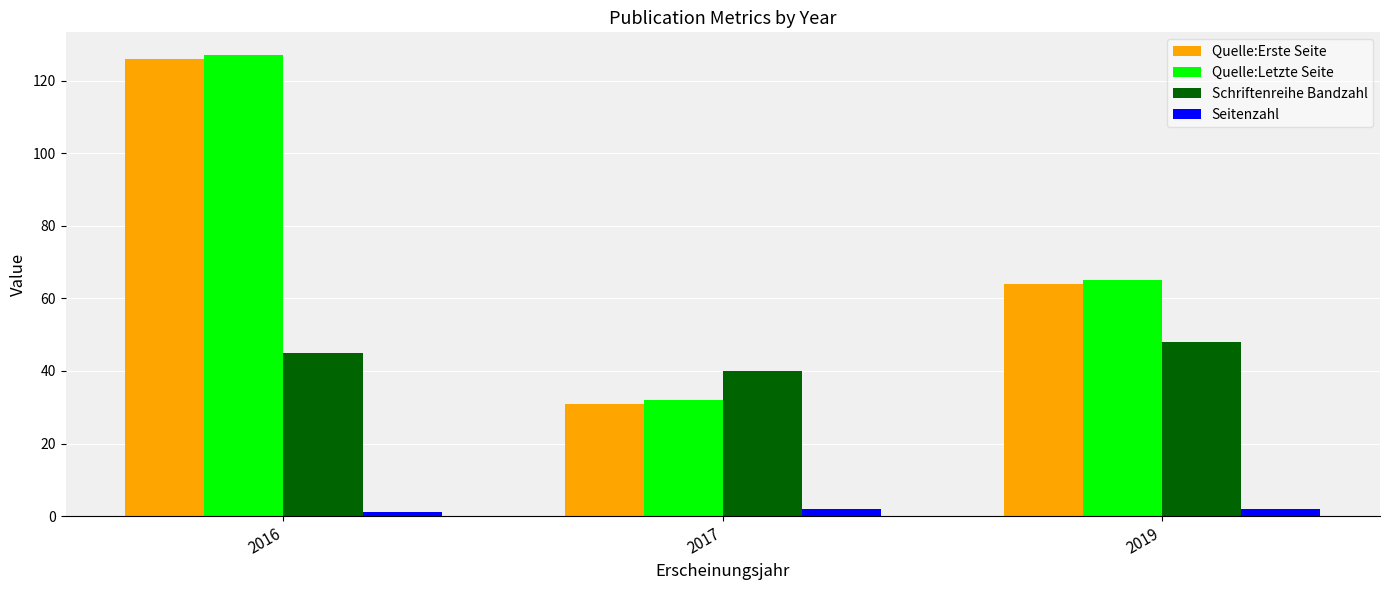

Count the number of categories in the chart.

3